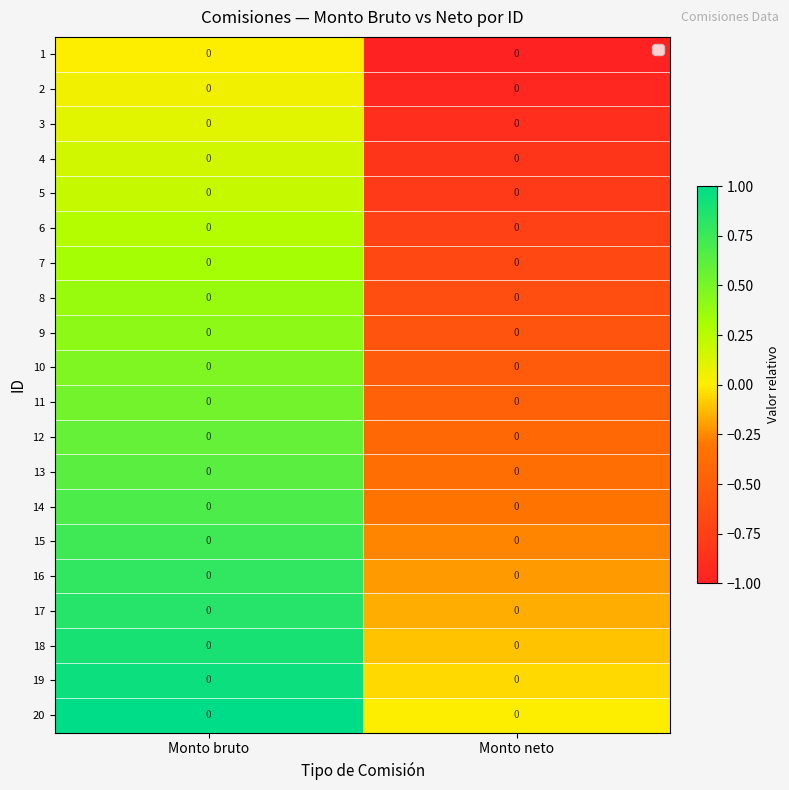

Which category has the highest value across all series?

Monto bruto